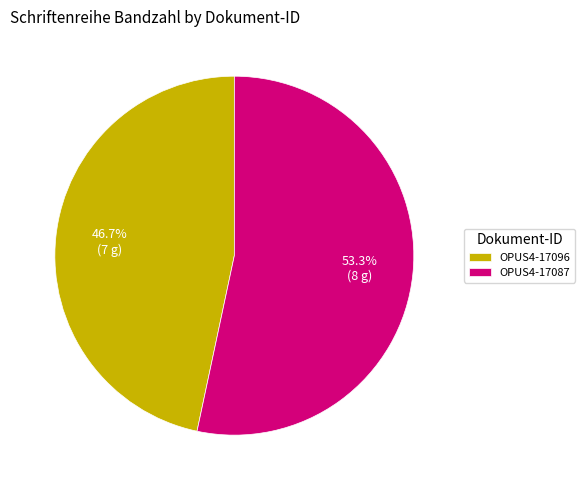

Which slice is the smallest?

OPUS4-17096